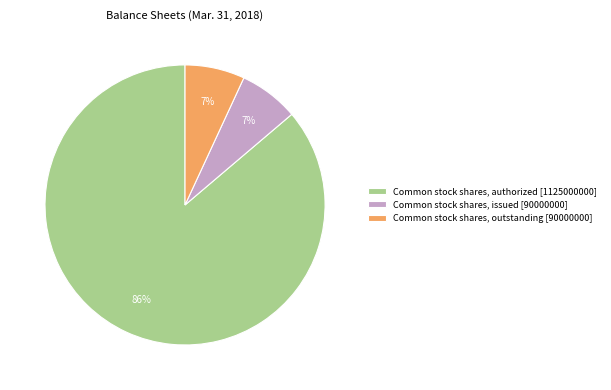

Does Common stock shares, authorized [1125000000] account for over 50% of the chart?

Yes